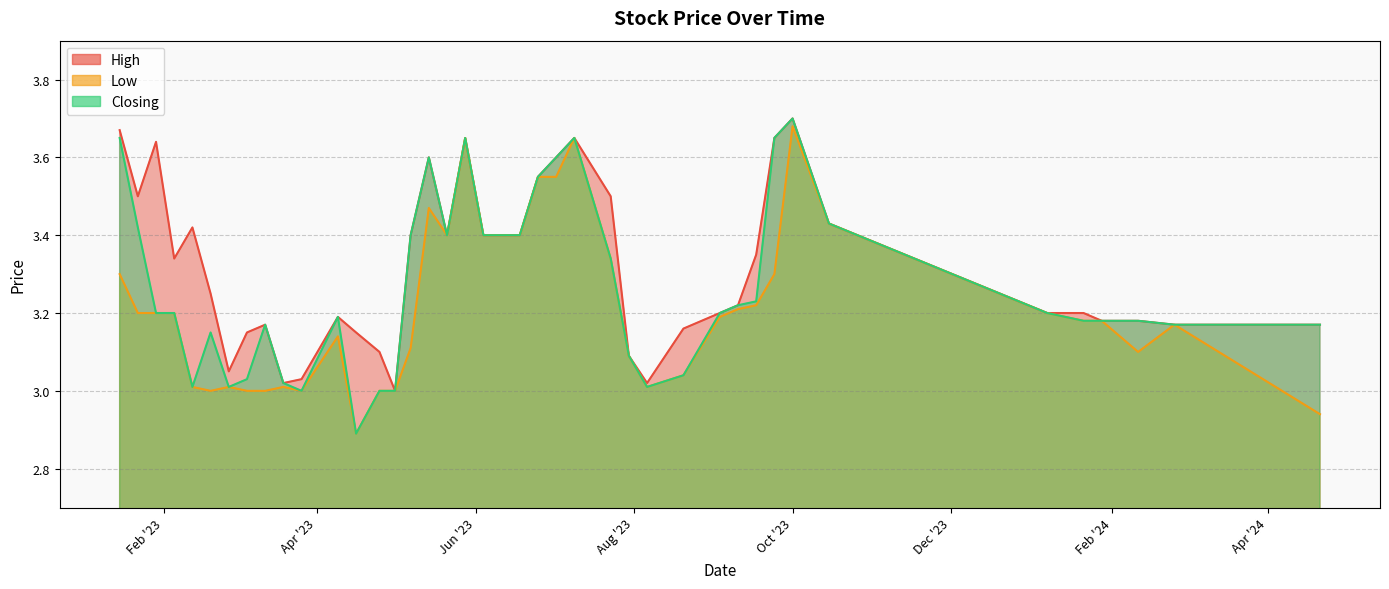

How many values in the High series exceed 3?

39